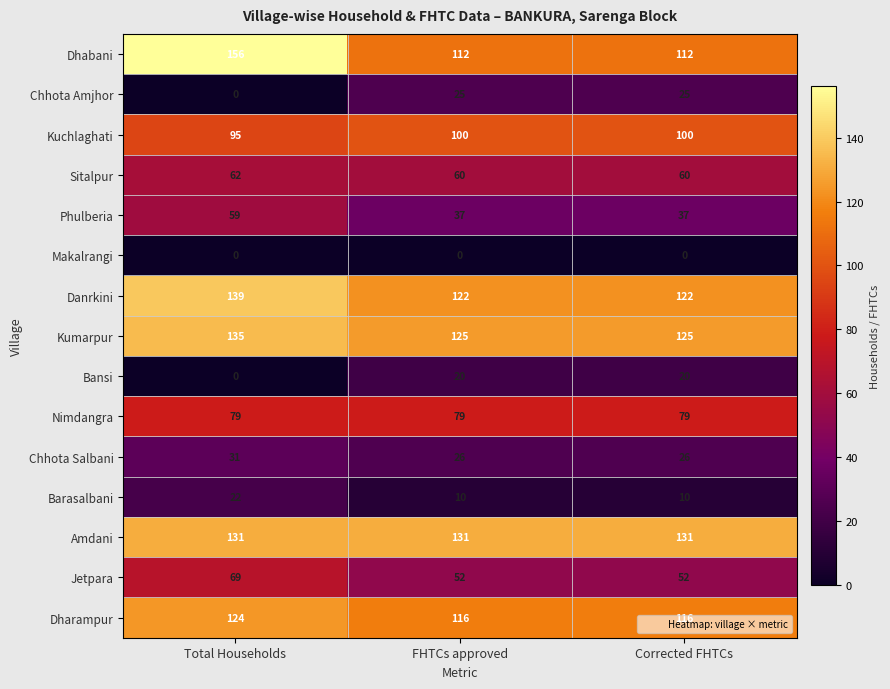

Which category has the highest value across all series?

Total Households